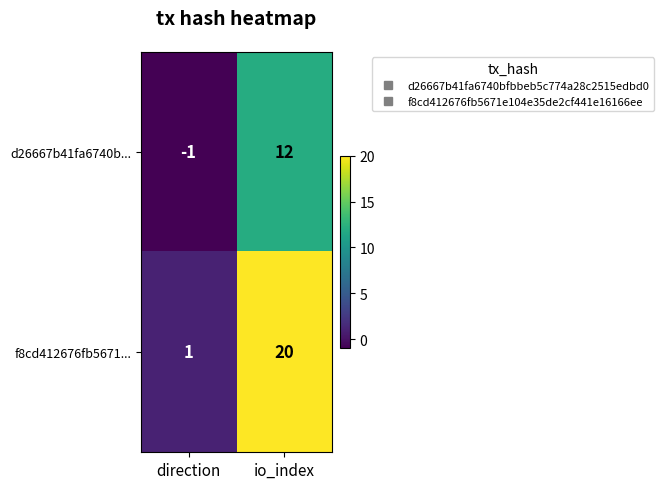

Which label corresponds to the largest value in the chart?

io_index